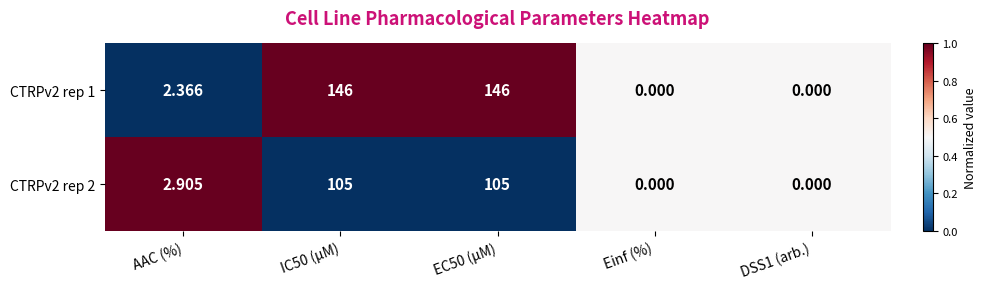

Where does the CTRPv2 rep 1 series first go above 2?

AAC (%)